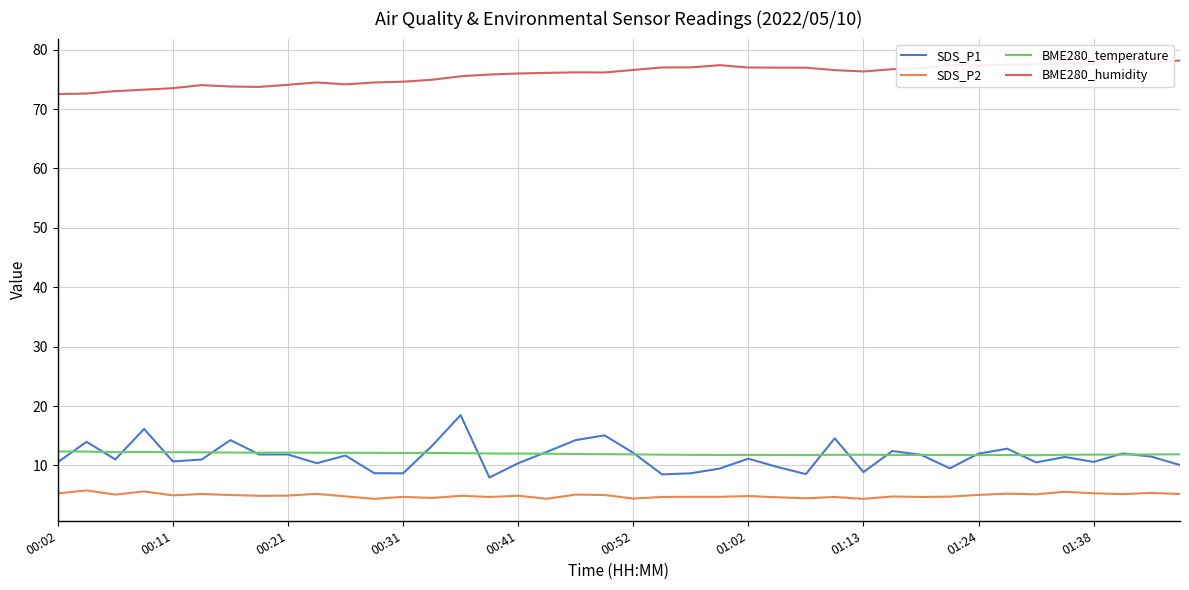

Rank the series by their maximum value, from lowest to highest.

SDS_P2, BME280_temperature, SDS_P1, BME280_humidity